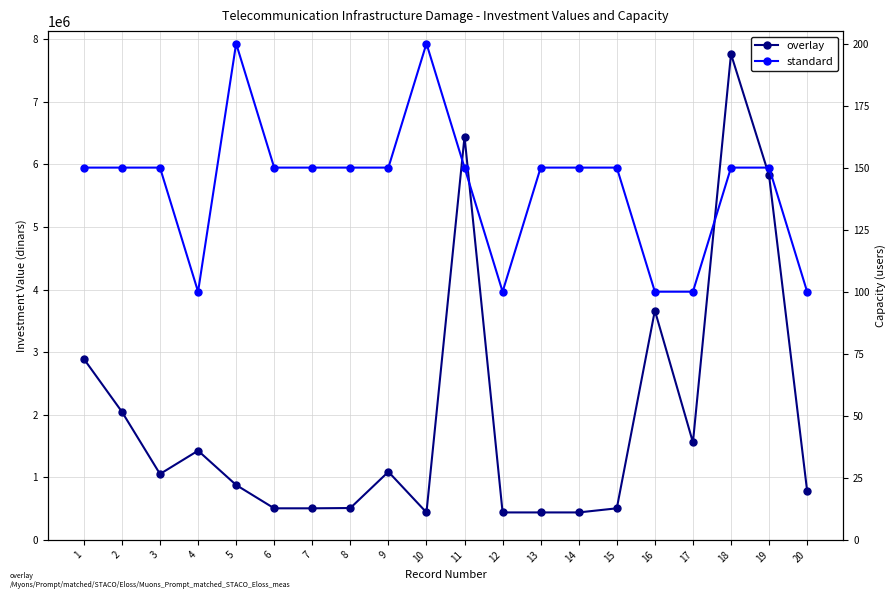

What is the difference between the second highest and second lowest values in the standard series?

100